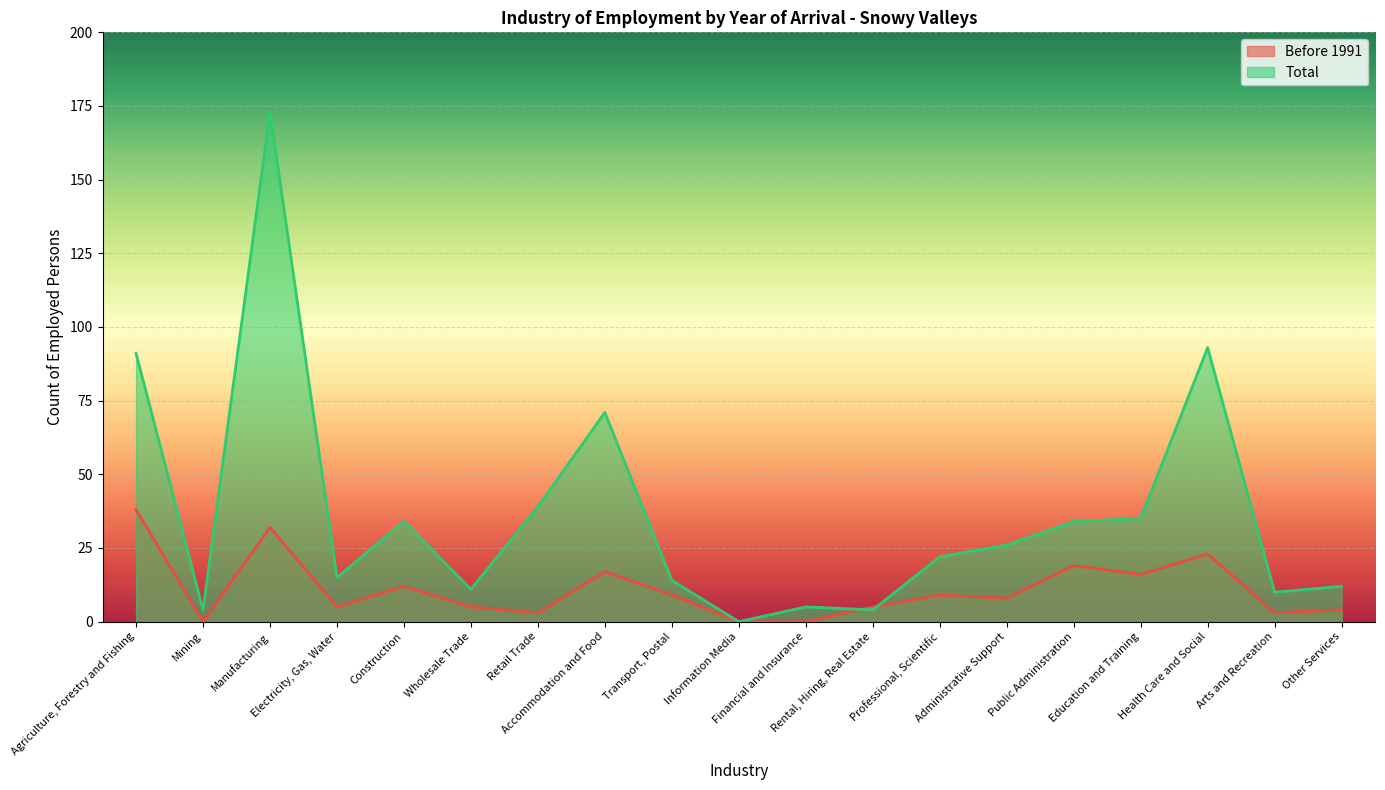

What are all the series names shown in the legend?

Before 1991, Total